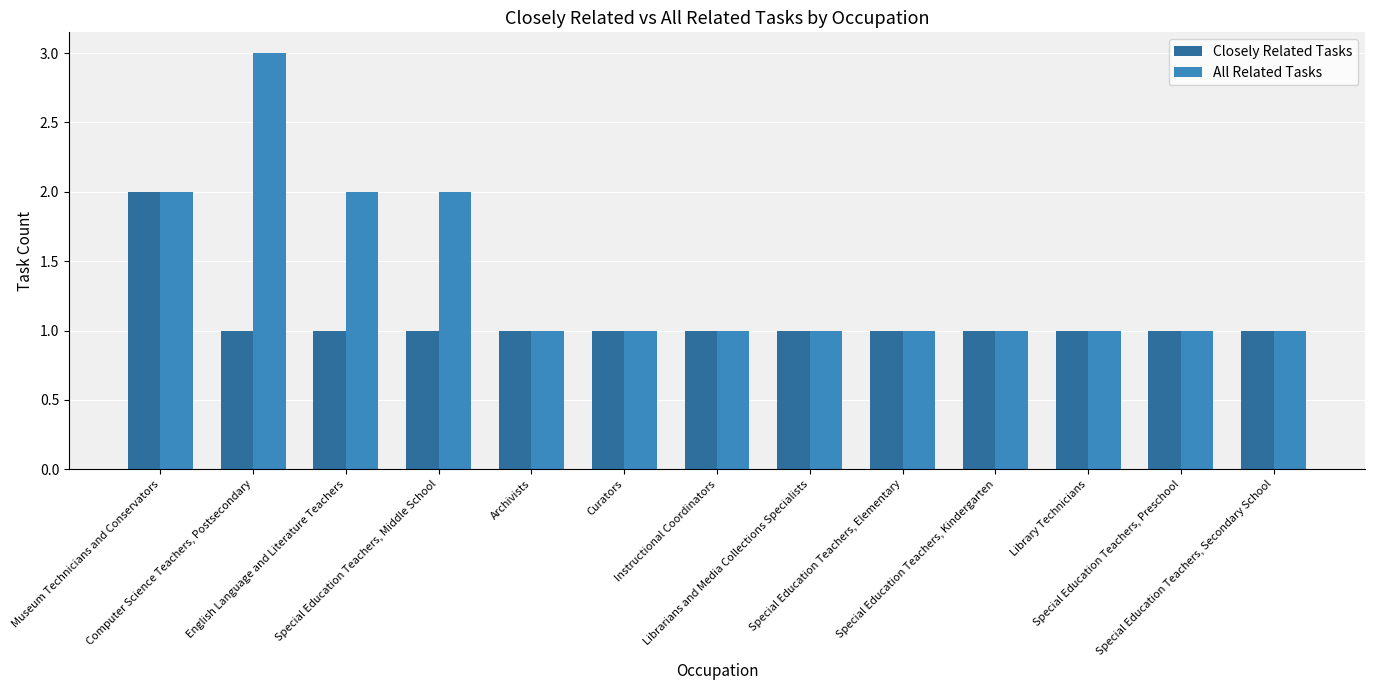

True or false: All Related Tasks has a value of 3 at English Language and Literature Teachers.

False